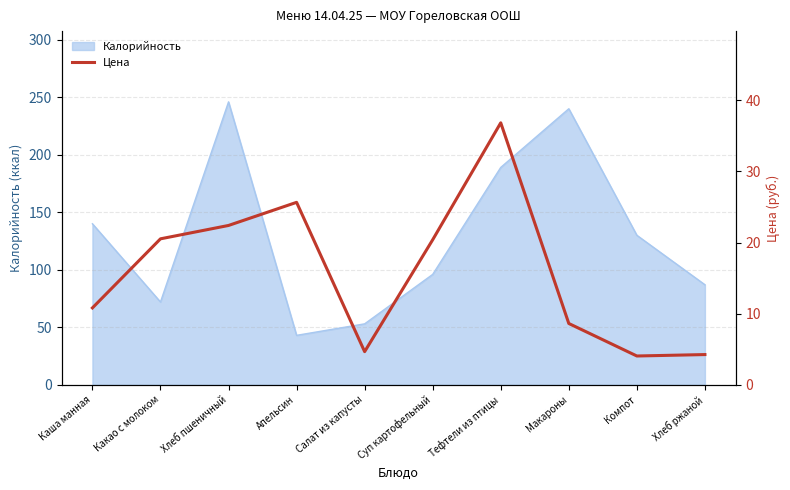

What position from the left is Хлеб ржаной?

10